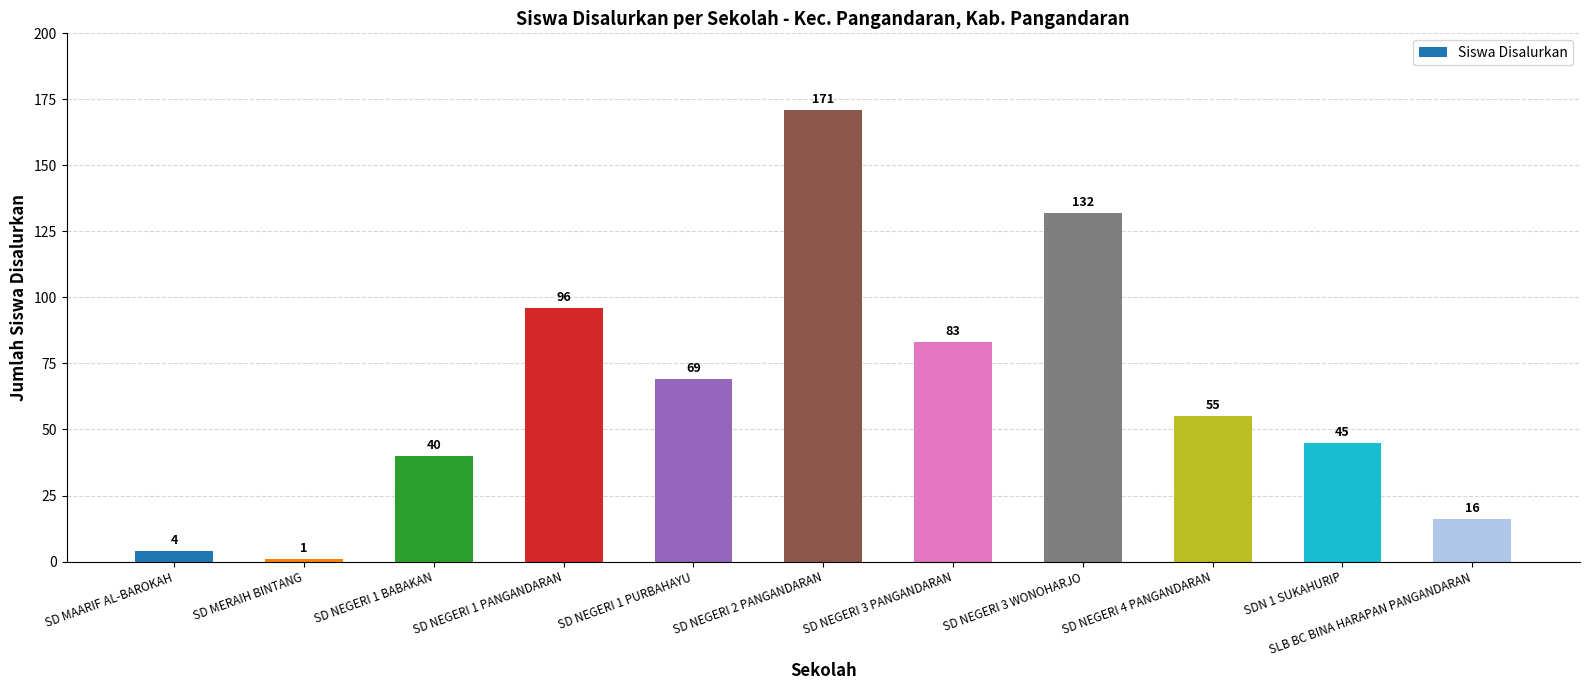

How many bars are there in total?

11